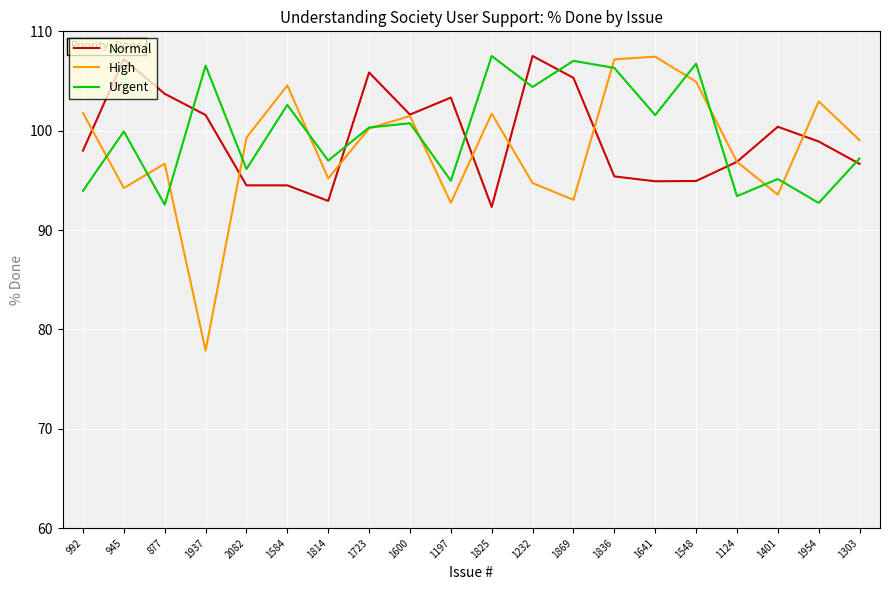

Which series has the largest range (max minus min)?

High